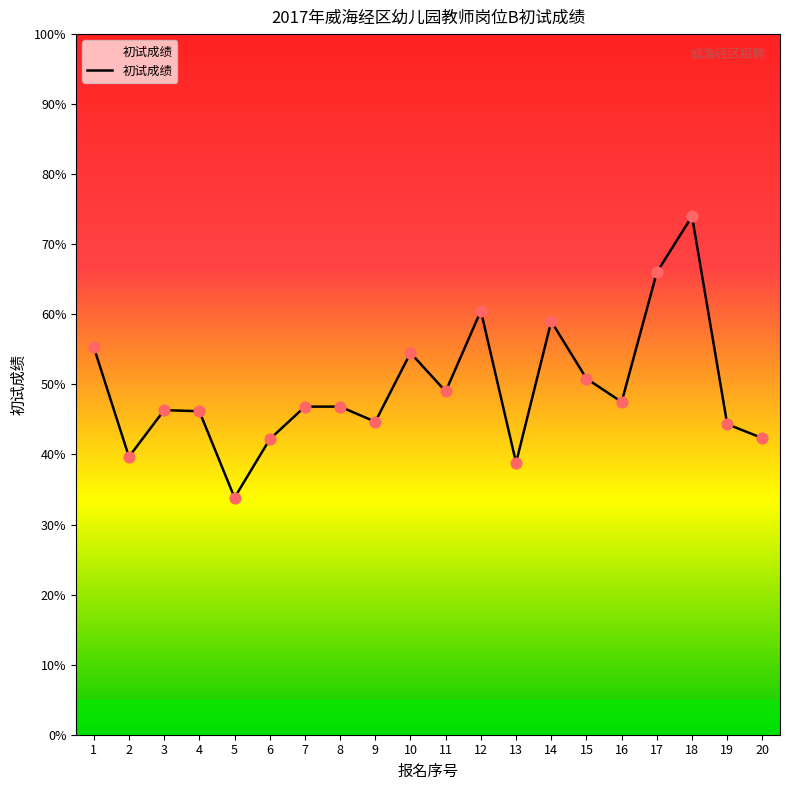

Which has a higher value, 7 or 18?

18